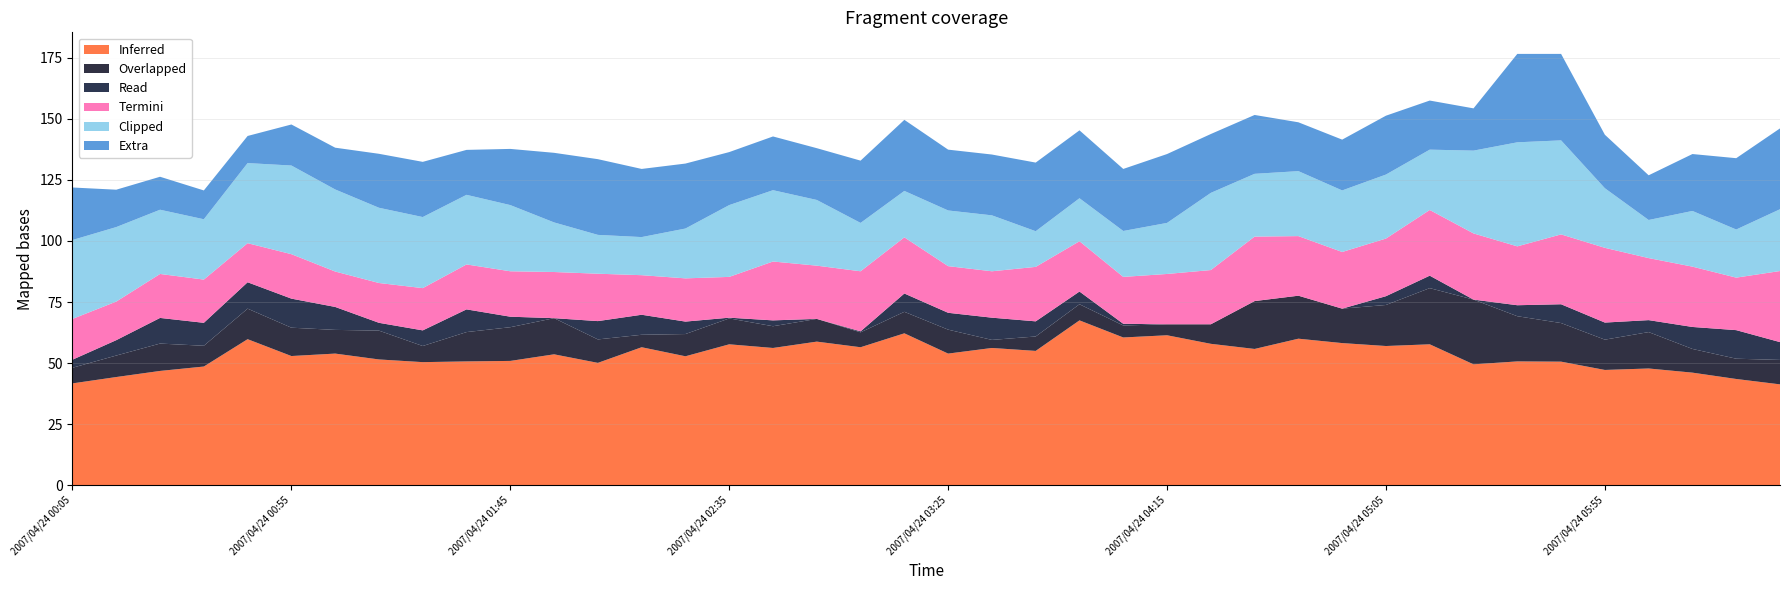

Reading left to right, what are all the values shown in this chart?

3.675: 41.7	44.3	46.8	48.6	59.8	52.9	53.9	51.5	50.4	50.7	50.9	53.6	50.1	56.5	52.8	57.7	56.2	58.8	56.5	62.2	53.9	56.2	55.0	67.5	60.5	61.4	57.9	55.8	60.0	58.2	57.0	57.7	49.5	50.7	50.6	47.2	47.8	46.1	43.5	41.3
6.225: 6.4	8.8	11.2	8.5	12.5	11.6	9.7	11.8	6.6	12.0	13.8	14.8	9.6	5.1	9.1	10.6	8.9	9.3	6.1	8.8	9.8	3.3	5.9	6.6	4.9	4.5	8.0	19.6	17.6	14.1	16.8	23.0	26.5	18.5	15.8	12.4	14.9	9.7	8.3	10.0
5.925: 3.3	6.3	10.5	9.4	10.8	11.9	9.4	3.2	6.4	9.3	4.3	999.0	7.5	8.2	5.1	0.3	2.4	999.0	0.4	7.5	6.9	9.1	6.2	5.2	0.7	999.0	999.0	999.0	999.0	999.0	3.6	5.1	999.0	4.5	7.7	7.0	4.9	9.0	11.7	7.3
5.325: 16.7	15.8	18.0	17.7	16.0	18.2	14.5	16.3	17.3	18.4	18.6	18.9	19.4	16.2	17.7	16.7	24.1	21.8	24.6	23.0	19.1	19.0	22.3	20.6	19.2	20.6	22.2	26.4	24.4	23.2	23.6	26.9	27.1	24.1	28.6	30.6	25.4	24.7	21.5	29.1
5.775: 32.3	30.5	26.3	24.7	32.8	36.3	33.6	30.8	29.1	28.5	27.1	20.3	15.9	15.6	20.4	29.4	29.2	26.9	19.8	19.0	22.8	22.9	14.6	17.6	18.8	20.9	31.6	25.7	26.6	25.2	26.2	24.7	33.9	42.6	38.5	24.4	15.6	22.8	19.7	25.3
5.475: 21.5	15.3	13.5	11.8	11.1	16.8	17.1	22.1	22.6	18.4	23.0	28.5	31.0	27.9	26.6	21.7	22.0	21.2	25.5	29.1	24.9	24.9	28.1	27.8	25.4	28.2	24.1	24.1	20.0	20.8	24.1	20.1	17.3	36.2	35.4	21.9	18.3	23.3	29.2	33.1